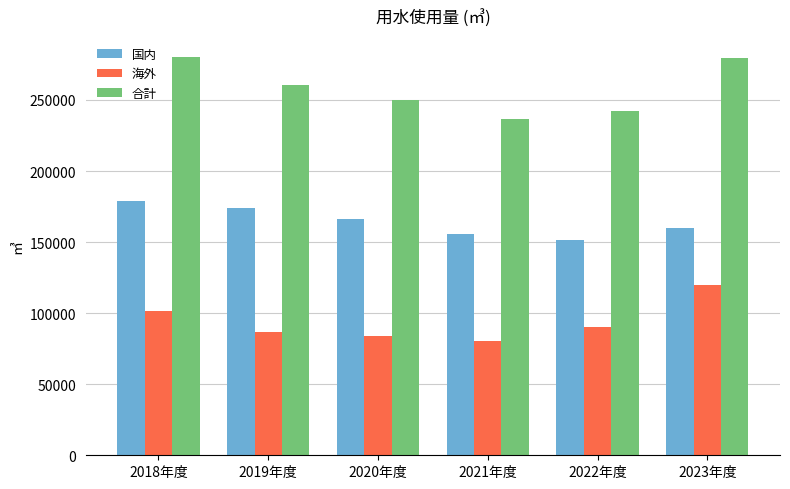

How many distinct data groups are displayed?

3